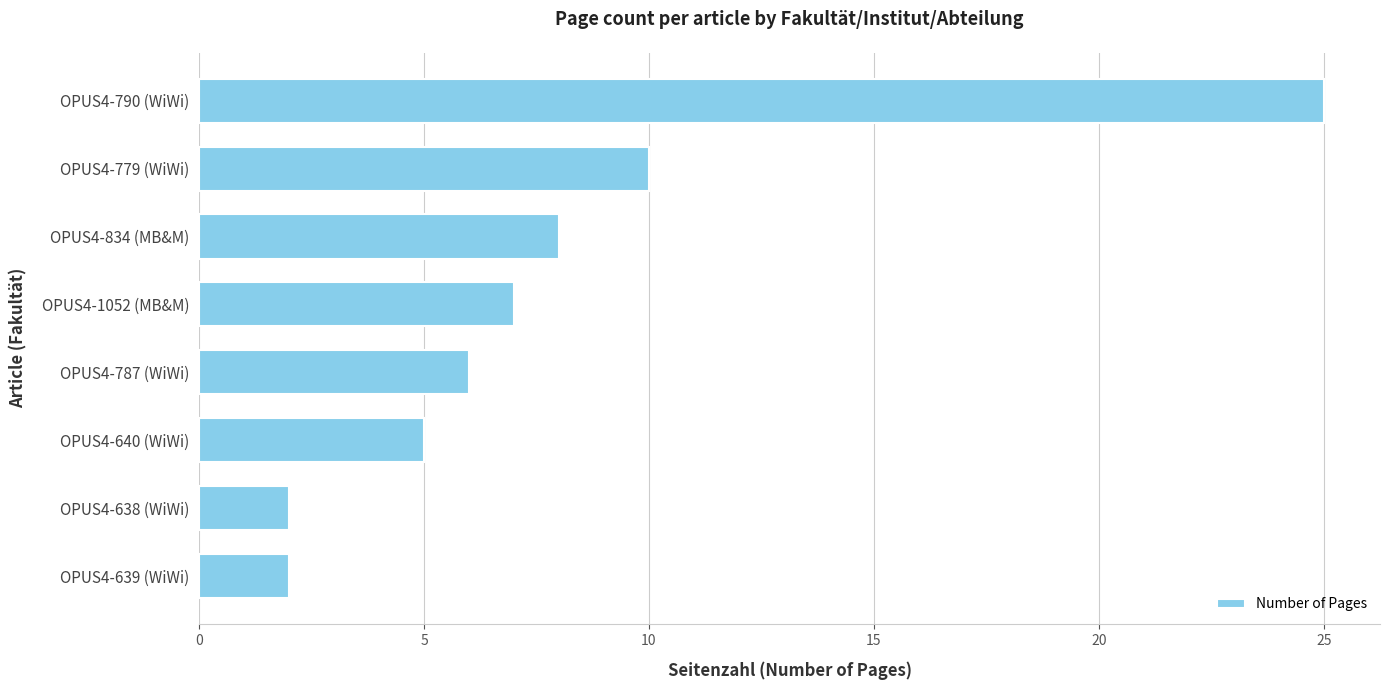

The chart shows a value of 4 at OPUS4-1052 (MB&M). True or false?

False